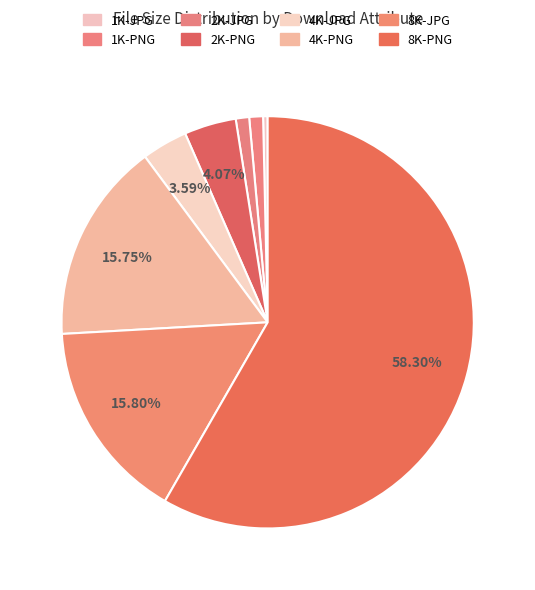

What is the smallest slice in the pie chart?

1K-JPG